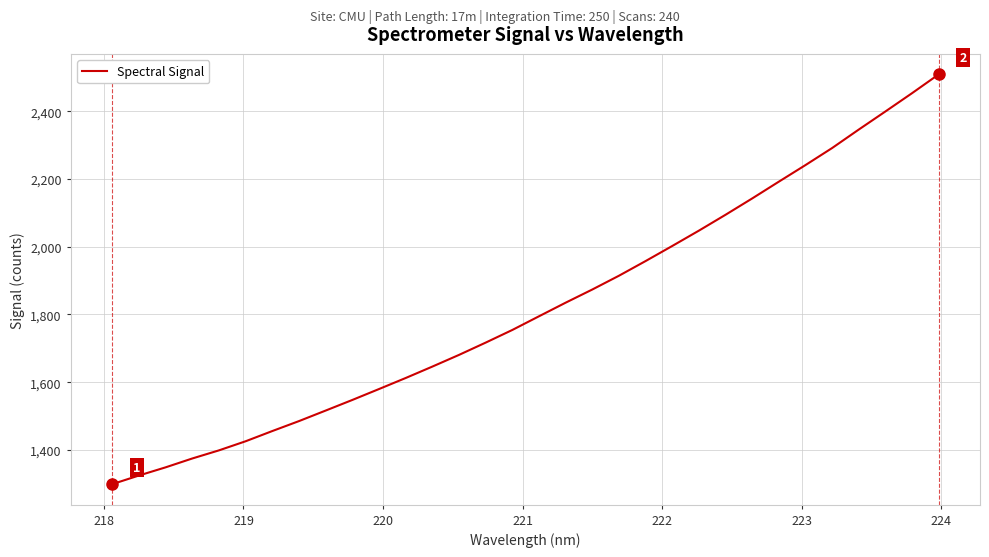

Count the number of values greater than 1794.

16